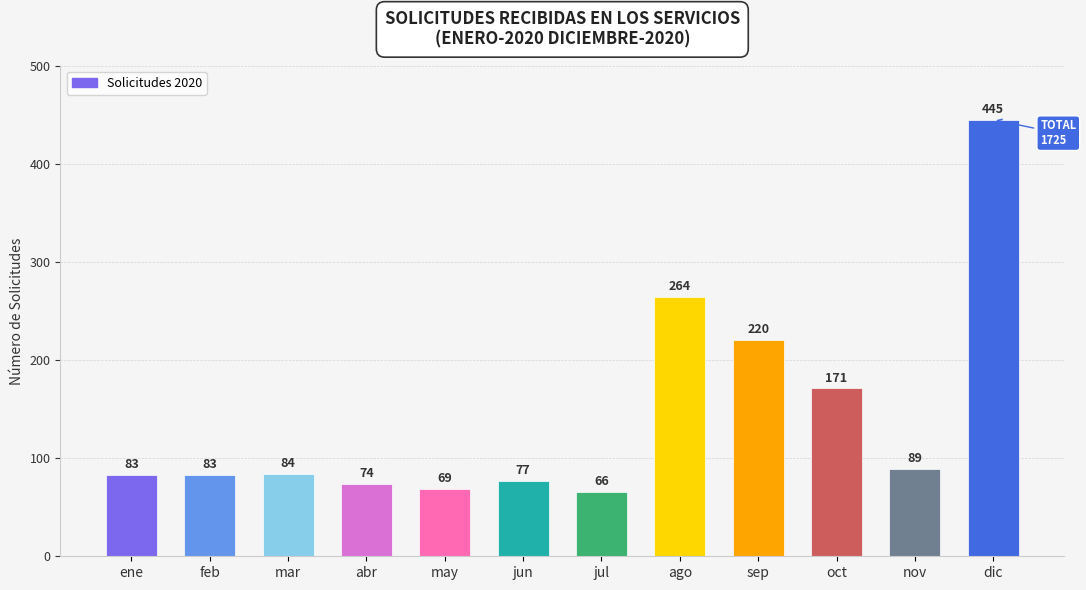

How many distinct data groups are displayed?

1